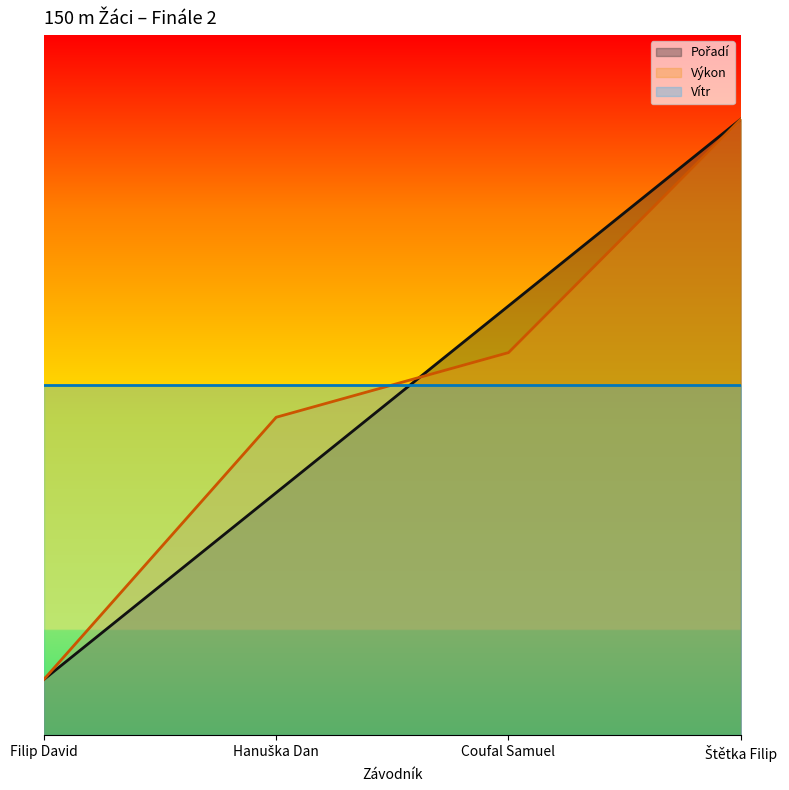

What is the maximum value for Výkon?

22.0